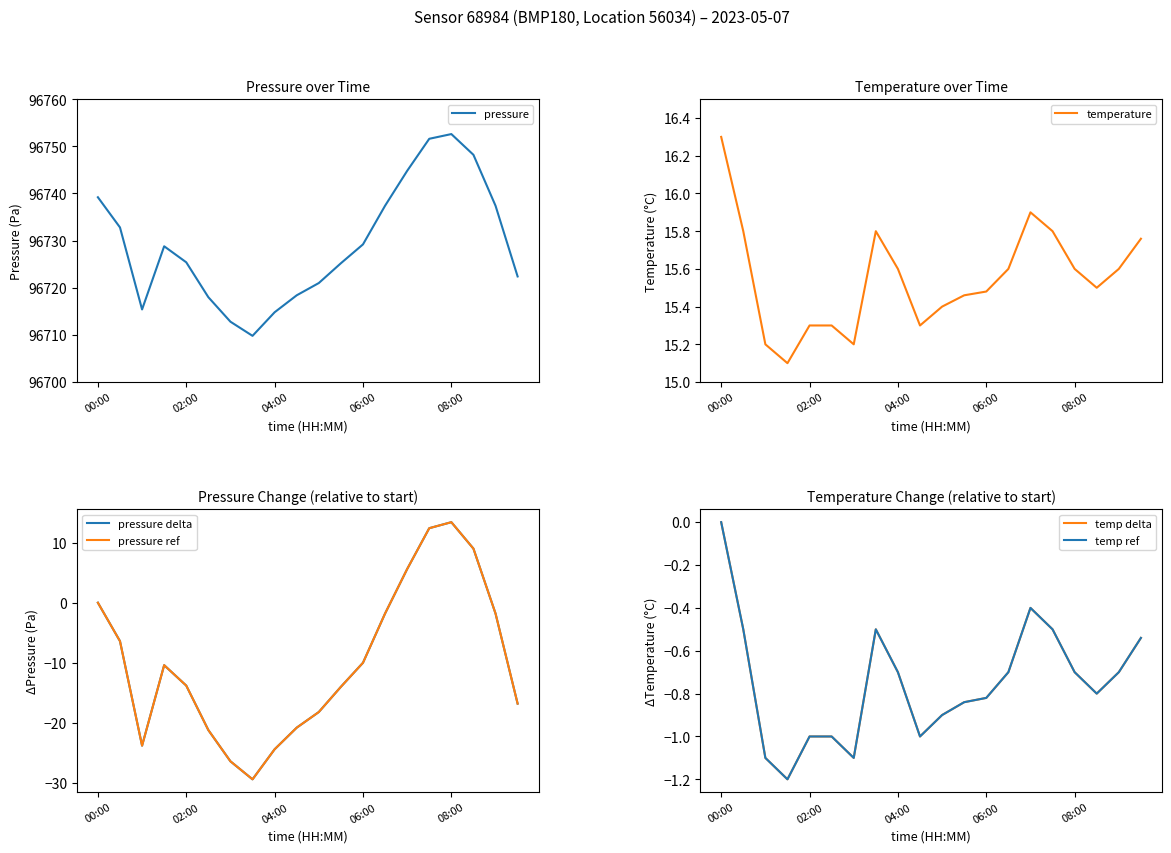

What is the value of the temperature point at the 5th from the left?

15.3